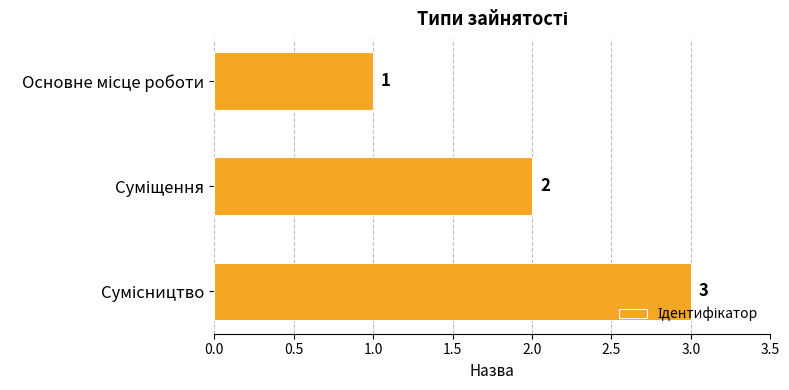

How many categories are shown in the chart?

3